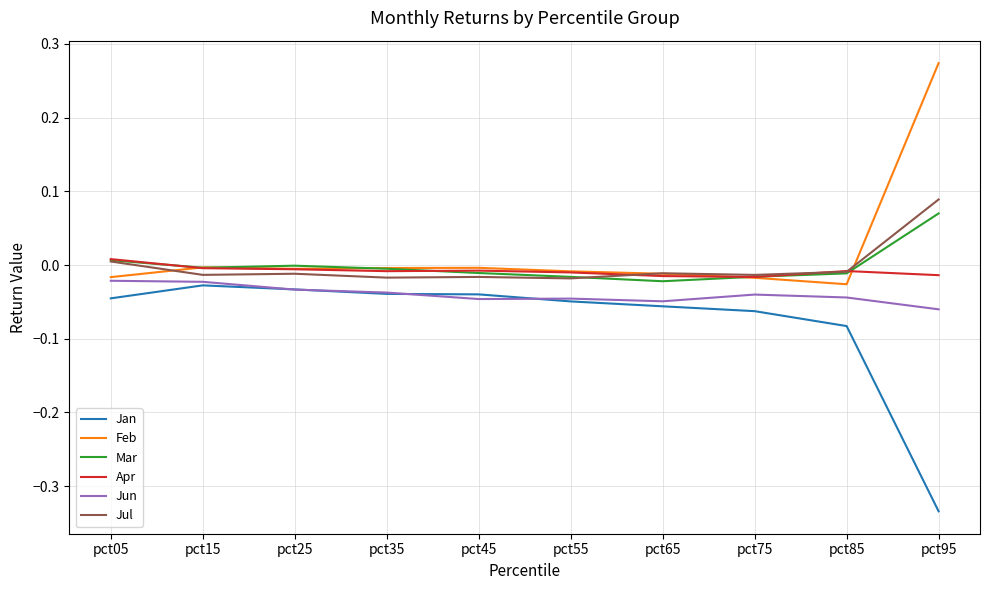

Which category has the lowest value across all series?

pct95